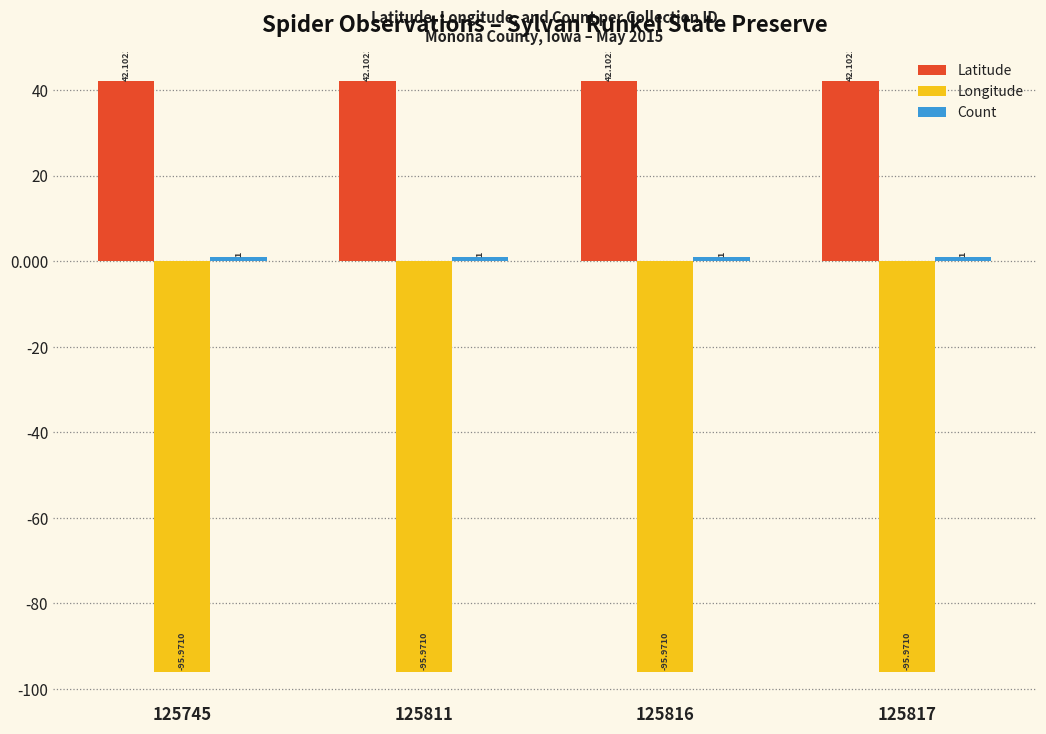

What is the total value across all series at 125816?

-52.9